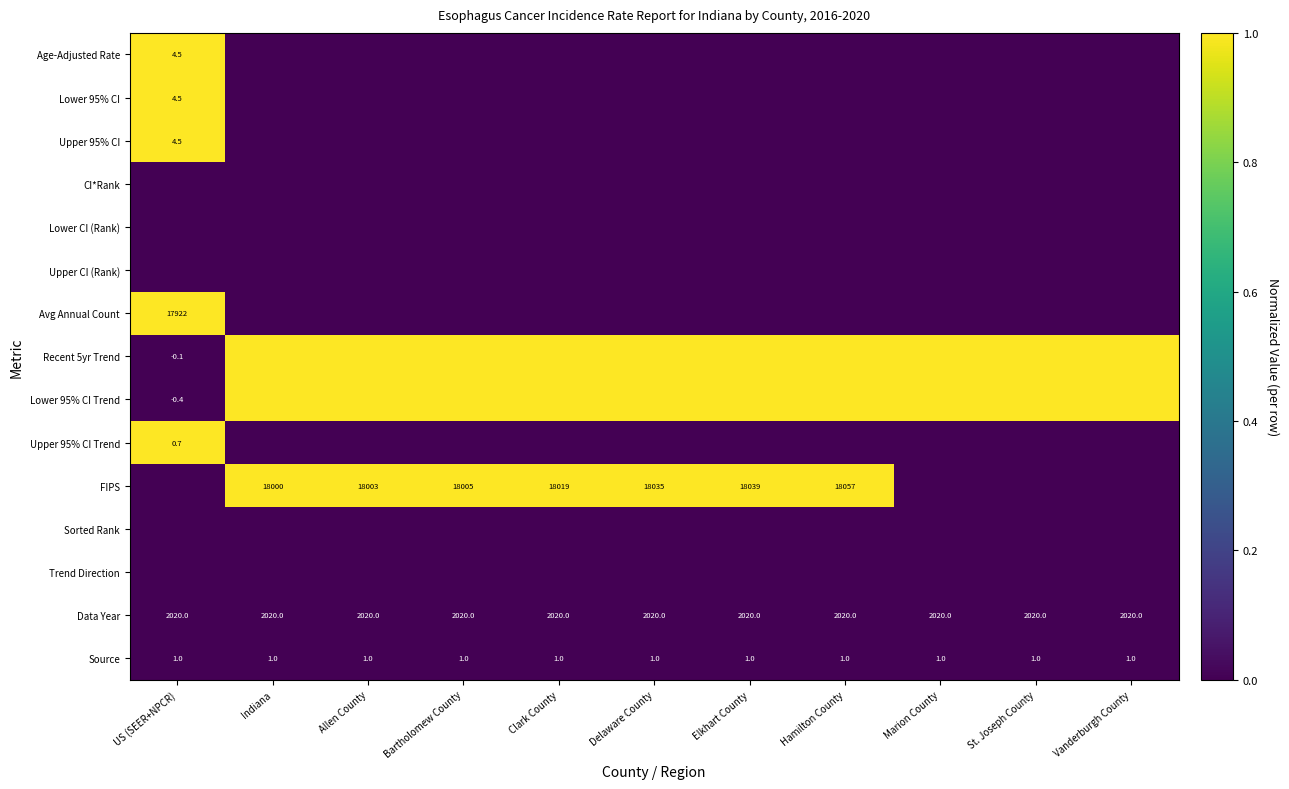

The value of Source at Marion County is 0.4. True or false?

False